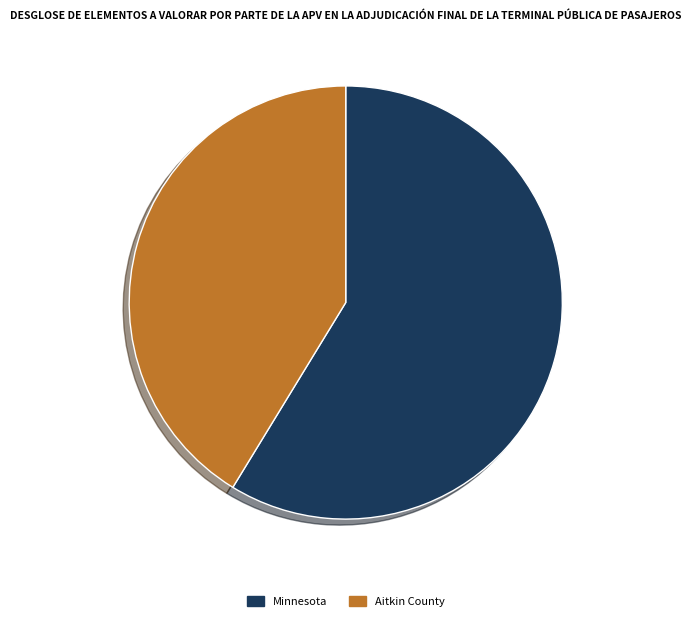

Does Aitkin County account for over 50% of the chart?

No